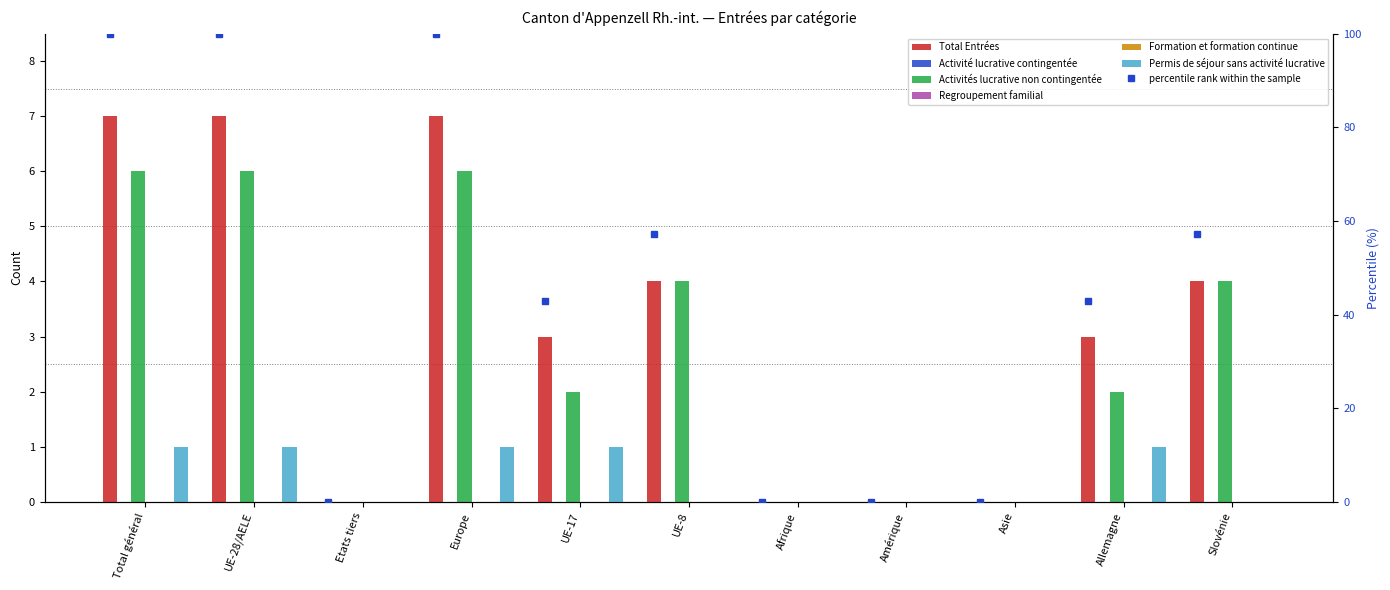

Reading right to left, what are all the values shown in this chart?

Total Entrées: 4	3	0	0	0	4	3	7	0	7	7
Activité lucrative contingentée: 0	0	0	0	0	0	0	0	0	0	0
Activités lucrative non contingentée: 4	2	0	0	0	4	2	6	0	6	6
Regroupement familial: 0	0	0	0	0	0	0	0	0	0	0
Formation et formation continue: 0	0	0	0	0	0	0	0	0	0	0
Permis de séjour sans activité lucrative: 0	1	0	0	0	0	1	1	0	1	1